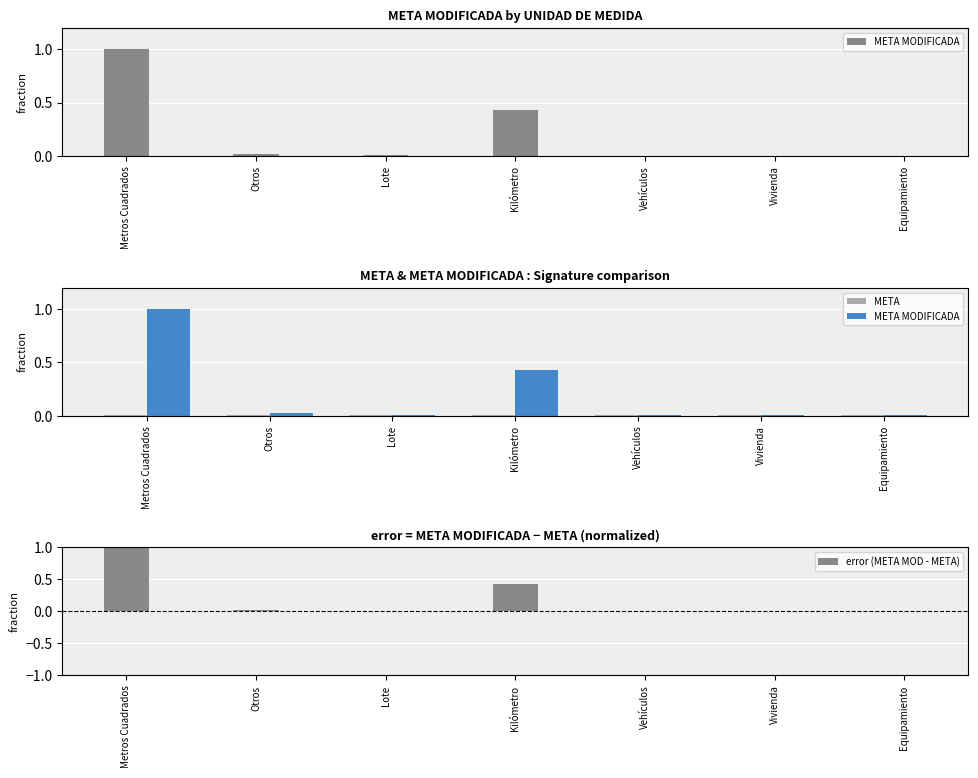

What is the difference between the second highest and minimum values in the error (META MOD - META) series?

0.4